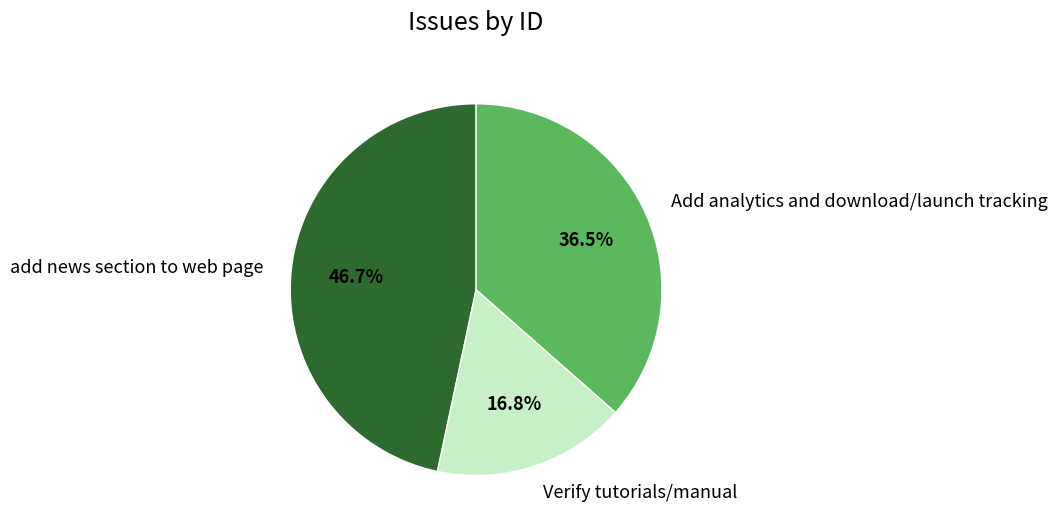

Which category has the smallest portion of the pie?

Verify tutorials/manual